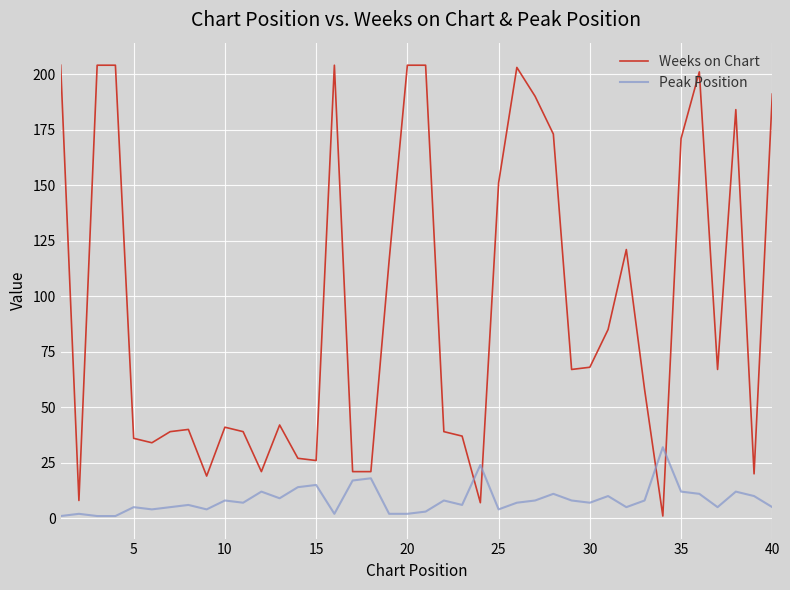

Rank the series by their average value, from highest to lowest.

Weeks on Chart, Peak Position